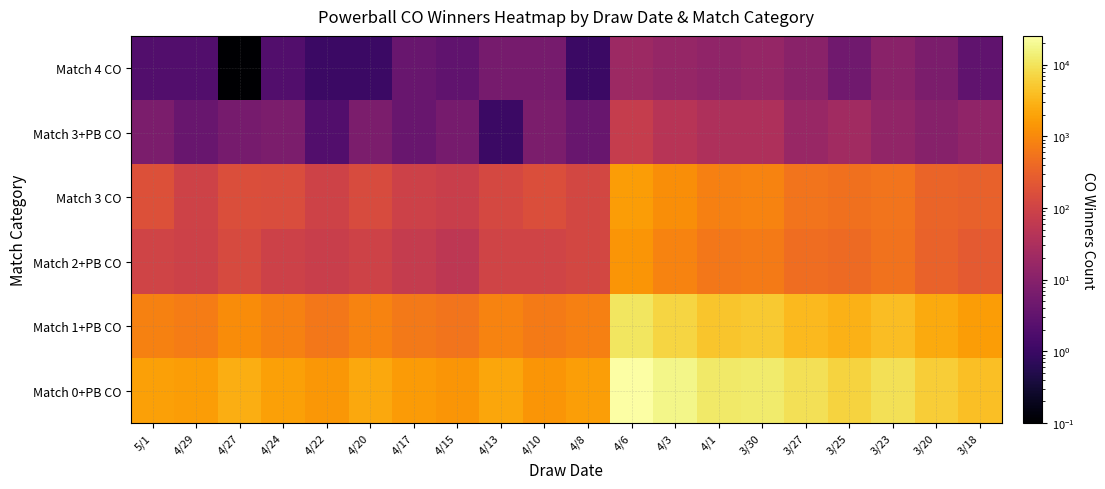

Reading left to right, transcribe all the data shown in this chart.

Match 4 CO: 5/1=2.0	4/29=2.0	4/27=0.1	4/24=2.0	4/22=1.0	4/20=1.0	4/17=4.0	4/15=3.0	4/13=6.0	4/10=6.0	4/8=1.0	4/6=19.0	4/3=15.0	4/1=13.0	3/30=15.0	3/27=11.0	3/25=5.0	3/23=11.0	3/20=7.0	3/18=3.0
Match 3+PB CO: 5/1=7.0	4/29=4.0	4/27=6.0	4/24=7.0	4/22=2.0	4/20=7.0	4/17=4.0	4/15=6.0	4/13=1.0	4/10=7.0	4/8=4.0	4/6=71.0	4/3=44.0	4/1=33.0	3/30=33.0	3/27=17.0	3/25=23.0	3/23=14.0	3/20=10.0	3/18=13.0
Match 3 CO: 5/1=176.0	4/29=96.0	4/27=154.0	4/24=146.0	4/22=95.0	4/20=143.0	4/17=91.0	4/15=78.0	4/13=121.0	4/10=158.0	4/8=119.0	4/6=1682.0	4/3=1128.0	4/1=786.0	3/30=867.0	3/27=553.0	3/25=513.0	3/23=554.0	3/20=342.0	3/18=311.0
Match 2+PB CO: 5/1=101.0	4/29=94.0	4/27=137.0	4/24=92.0	4/22=81.0	4/20=97.0	4/17=69.0	4/15=55.0	4/13=101.0	4/10=100.0	4/8=117.0	4/6=1387.0	4/3=846.0	4/1=599.0	3/30=665.0	3/27=456.0	3/25=406.0	3/23=532.0	3/20=319.0	3/18=246.0
Match 1+PB CO: 5/1=815.0	4/29=710.0	4/27=1106.0	4/24=825.0	4/22=607.0	4/20=878.0	4/17=654.0	4/15=544.0	4/13=868.0	4/10=667.0	4/8=779.0	4/6=10494.0	4/3=6949.0	4/1=4764.0	3/30=5207.0	3/27=3432.0	3/25=2871.0	3/23=3880.0	3/20=2398.0	3/18=1703.0
Match 0+PB CO: 5/1=1849.0	4/29=1659.0	4/27=2627.0	4/24=1841.0	4/22=1480.0	4/20=2240.0	4/17=1593.0	4/15=1383.0	4/13=2144.0	4/10=1390.0	4/8=1768.0	4/6=25136.0	4/3=17153.0	4/1=11778.0	3/30=12557.0	3/27=9085.0	3/25=6669.0	3/23=9115.0	3/20=5623.0	3/18=4019.0